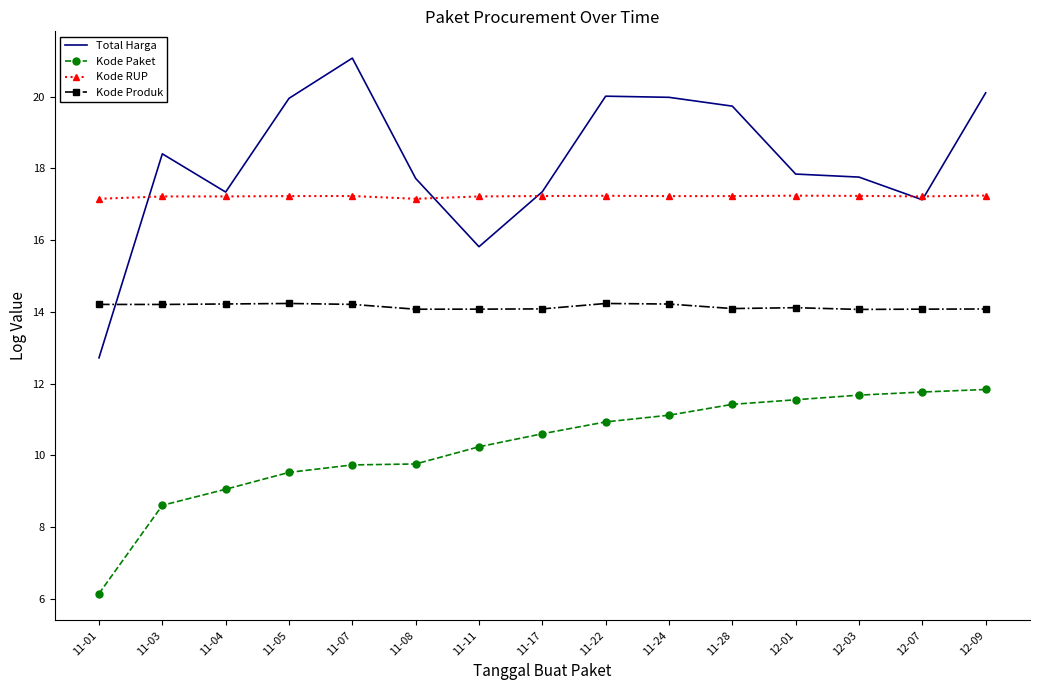

True or false: Kode Produk and Kode Paket intersect in this chart.

False